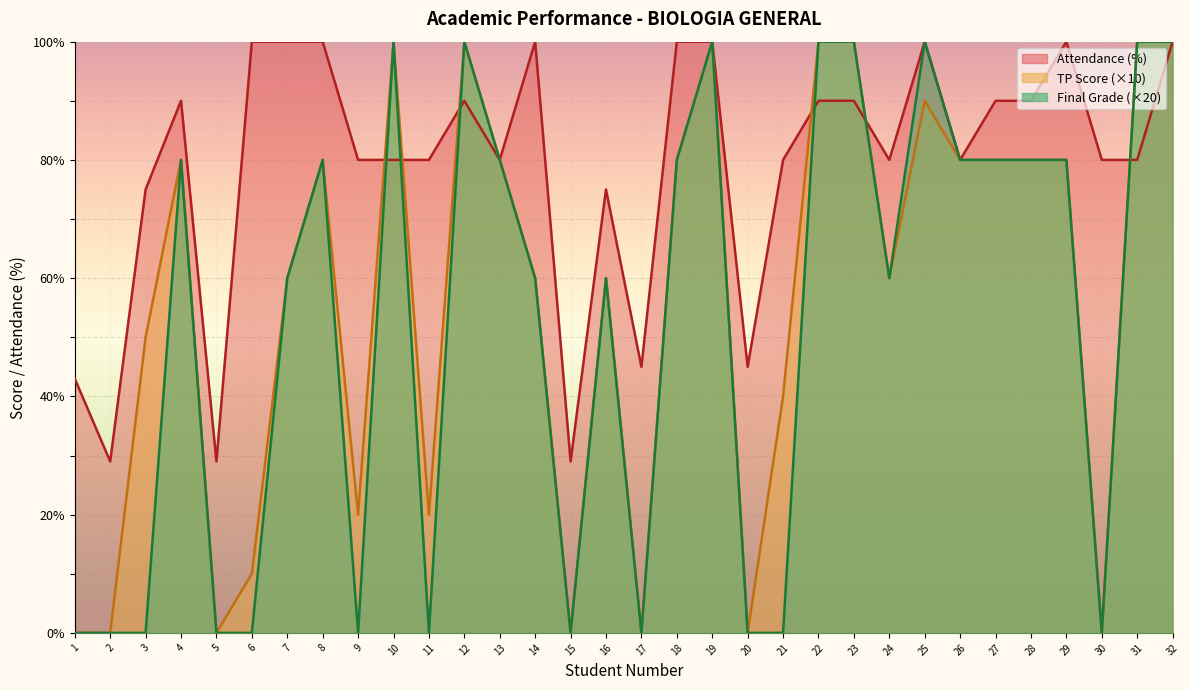

Where is Final Grade nearest to the value 50?

7